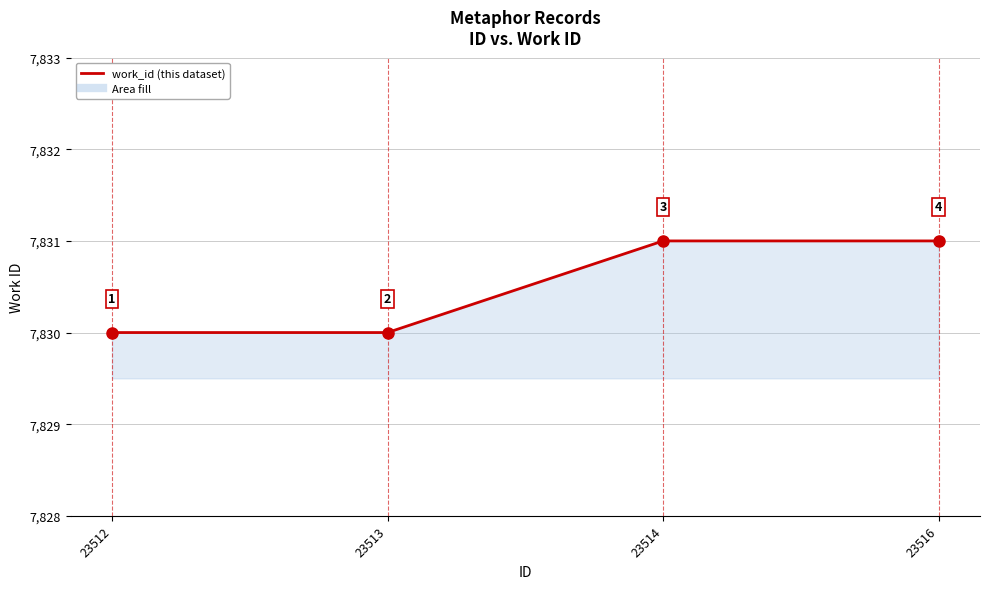

What is the difference between the second highest and second lowest values?

1